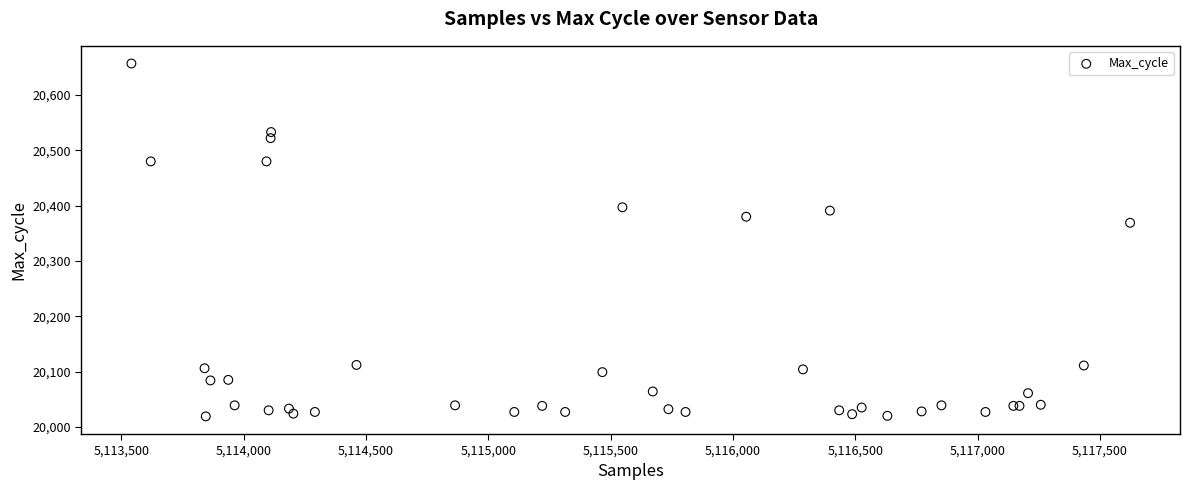

What Y value in the scatter plot is closest to 20338?

20369